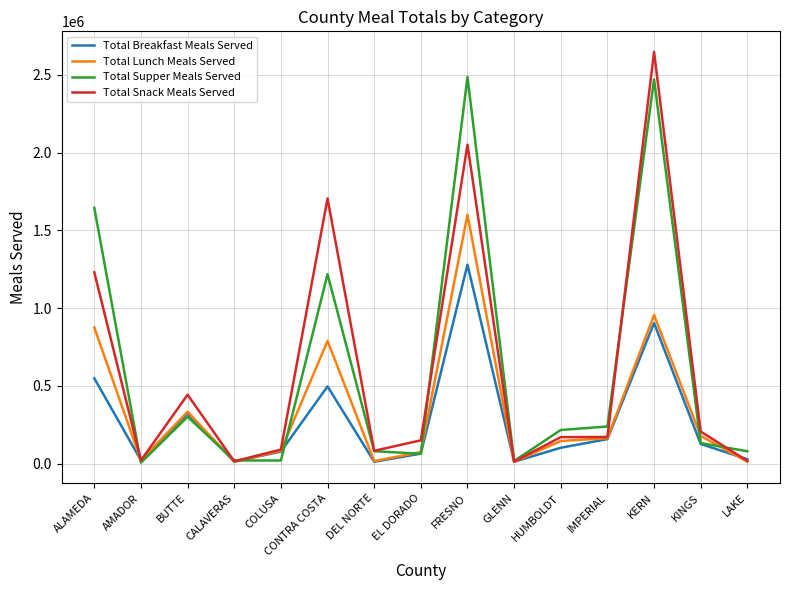

The Total Snack Meals Served series shows 90931 at COLUSA. True or false?

True